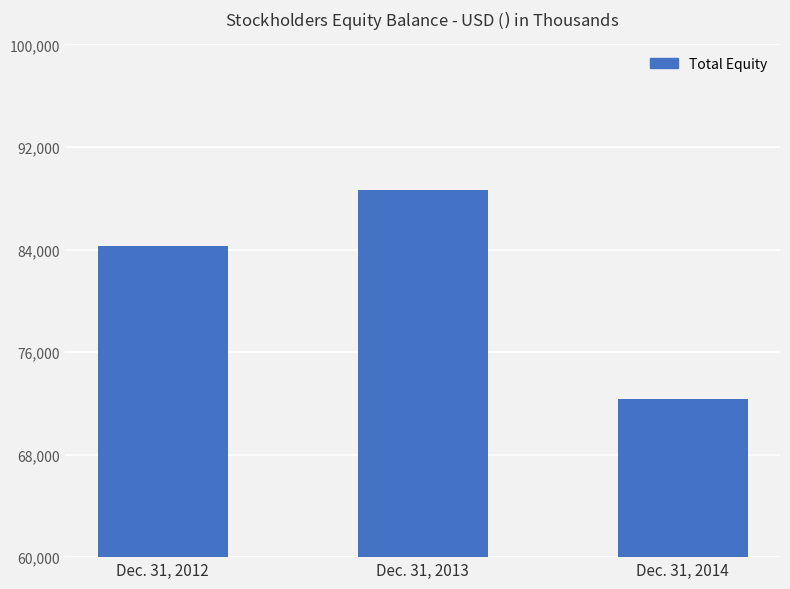

List the labels in order of value, smallest first.

Dec. 31, 2014, Dec. 31, 2012, Dec. 31, 2013